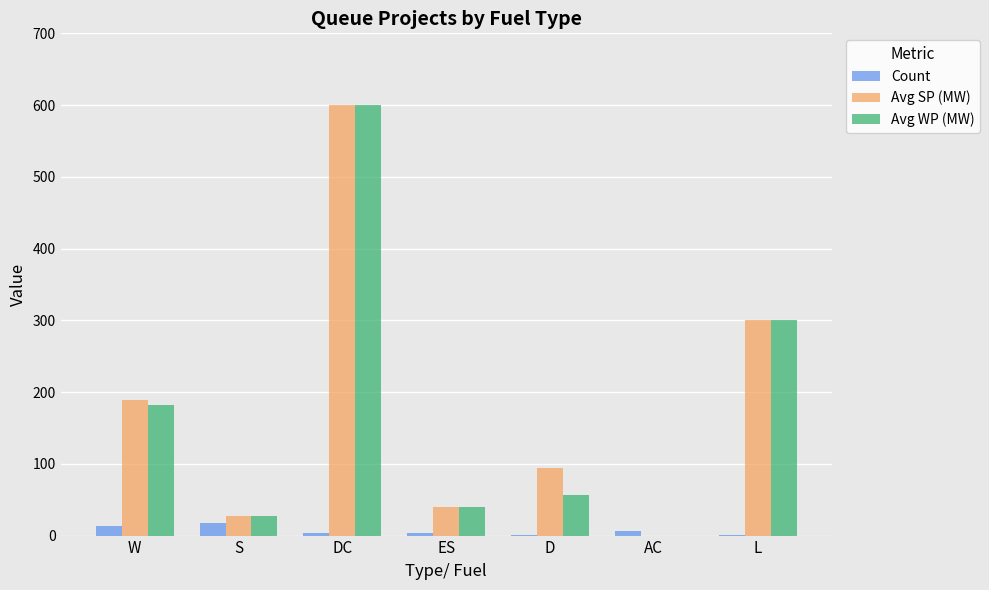

At which category is the sum across all series the highest?

DC